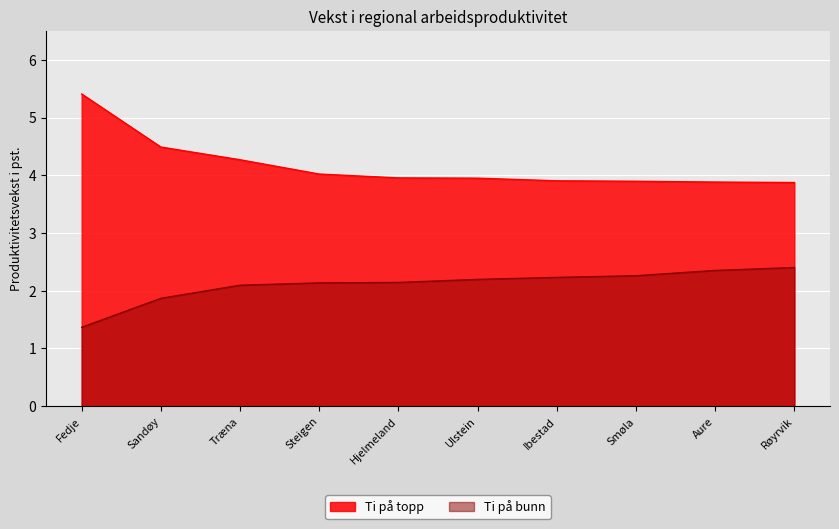

Rank the series by their average value, from lowest to highest.

Ti på bunn, Ti på topp